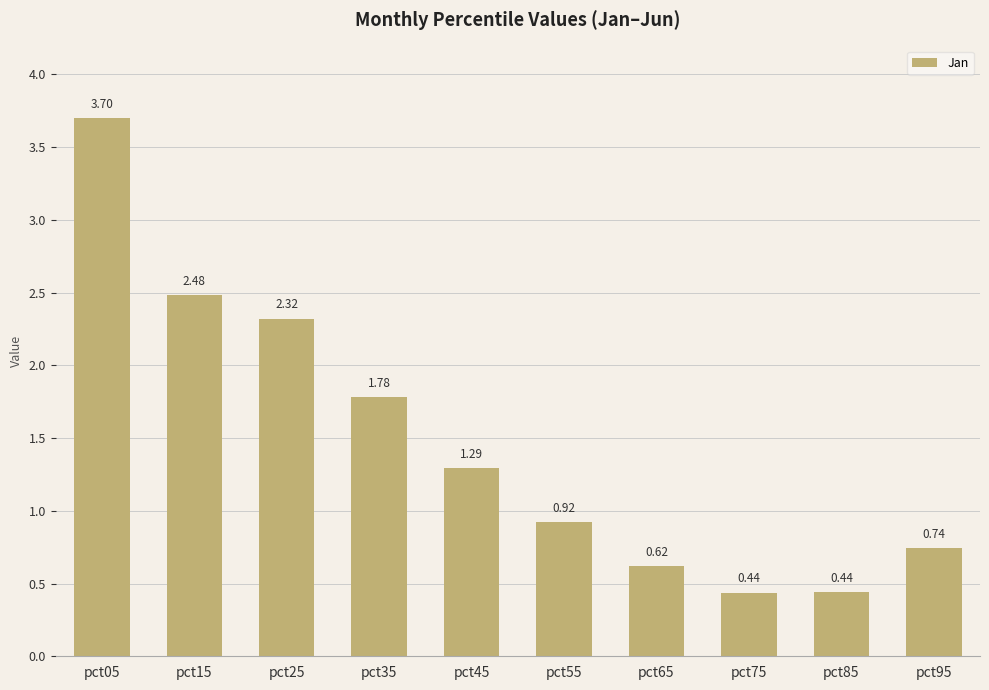

Which category has the highest value across all series?

pct05